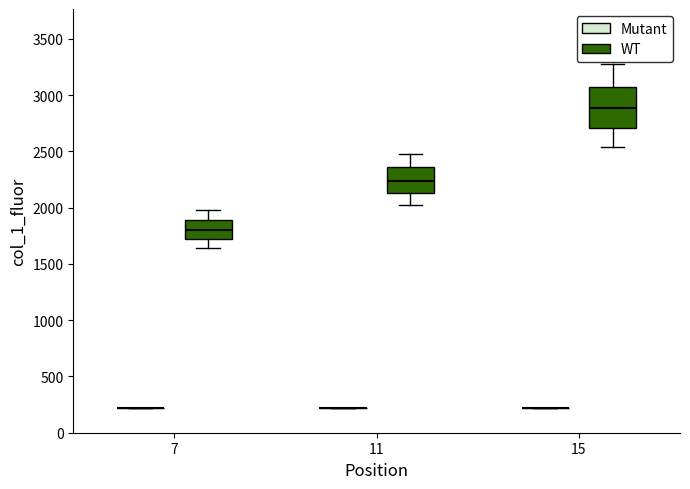

Where does the median line of the box for 11 (WT) sit on the y-axis? The values are not printed on the chart, so give them approximately, as read against the axis.

2250